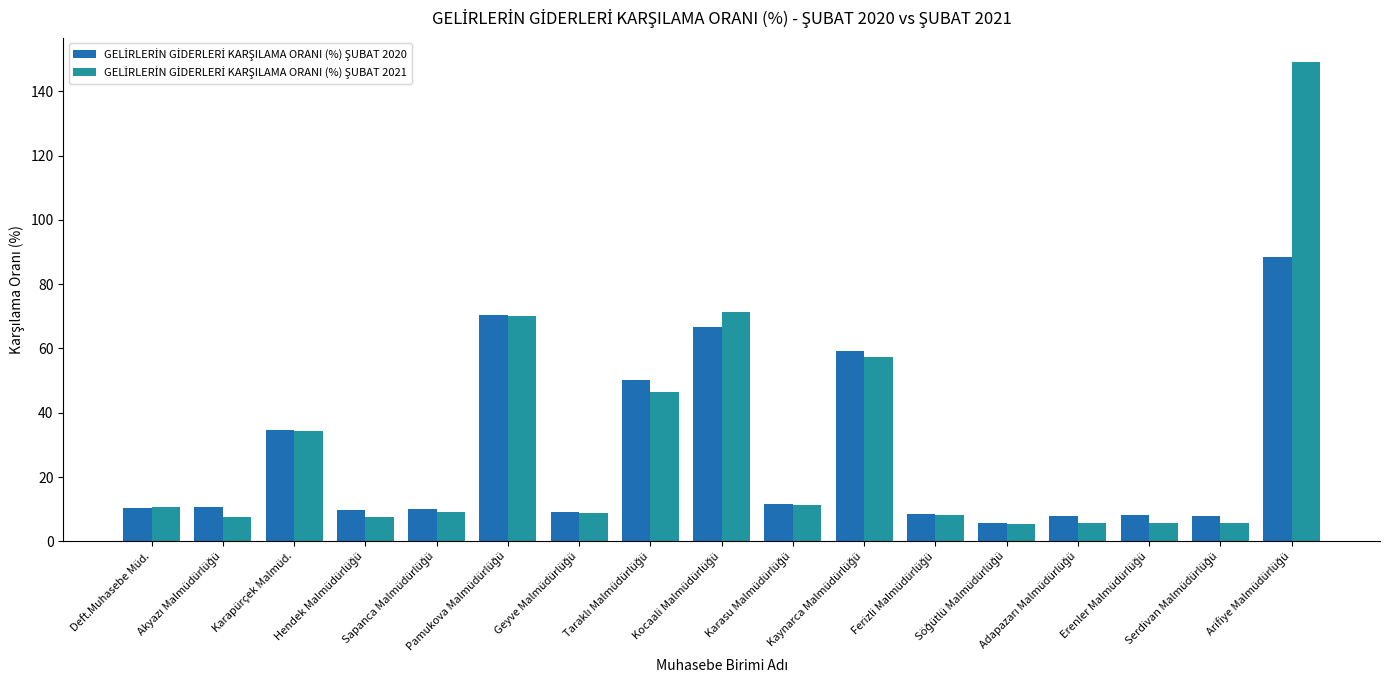

What is the minimum value shown in the chart?

5.3